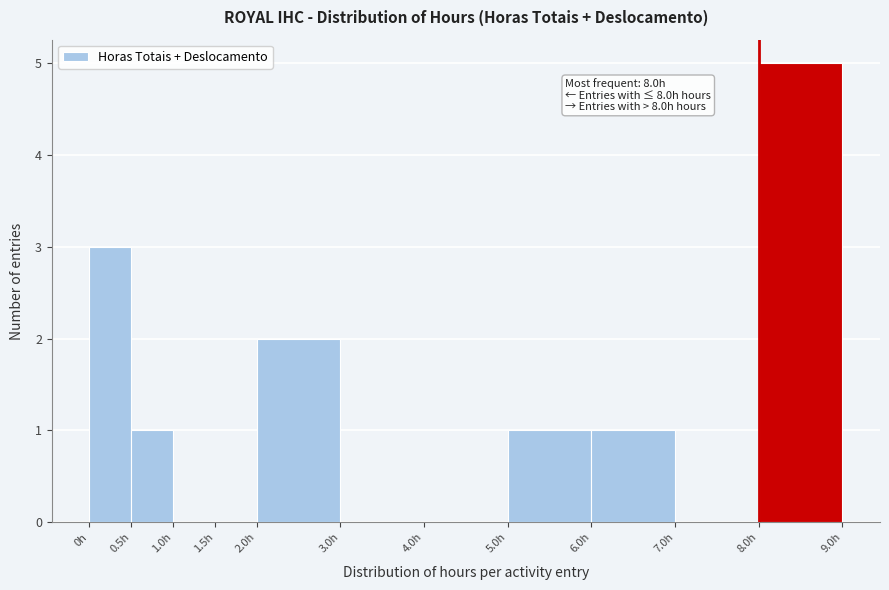

Over which range of the x-axis is the bar tallest?

8.0 to 9.0